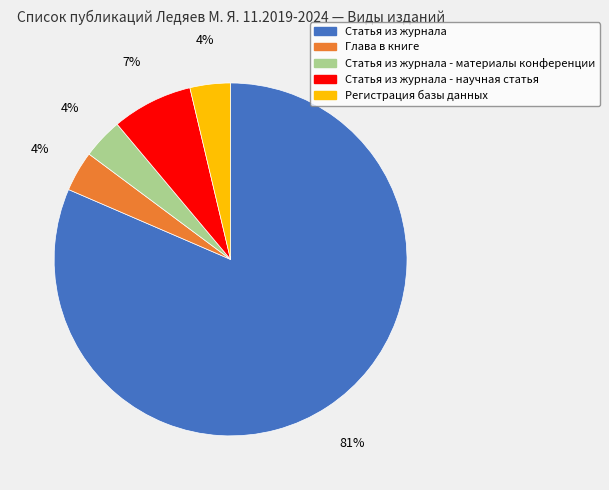

Is there any slice that represents more than half of the pie?

Yes